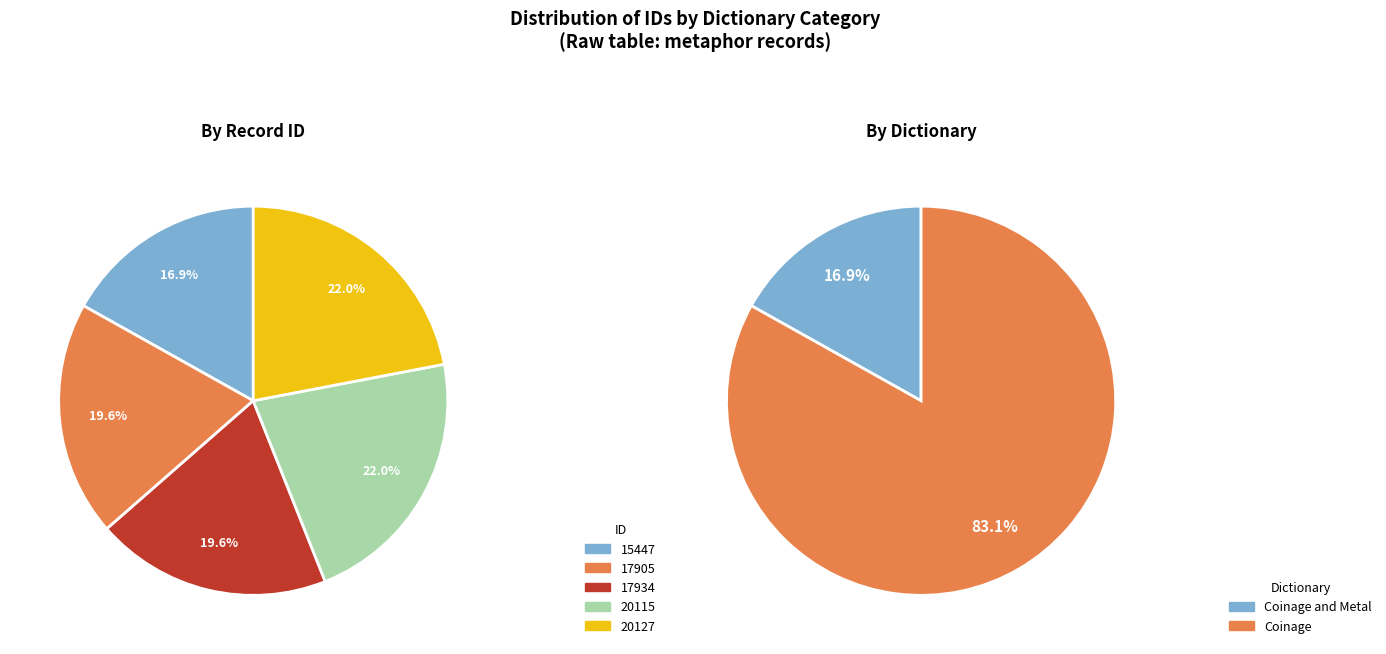

Does 2 account for over 50% of the chart?

No